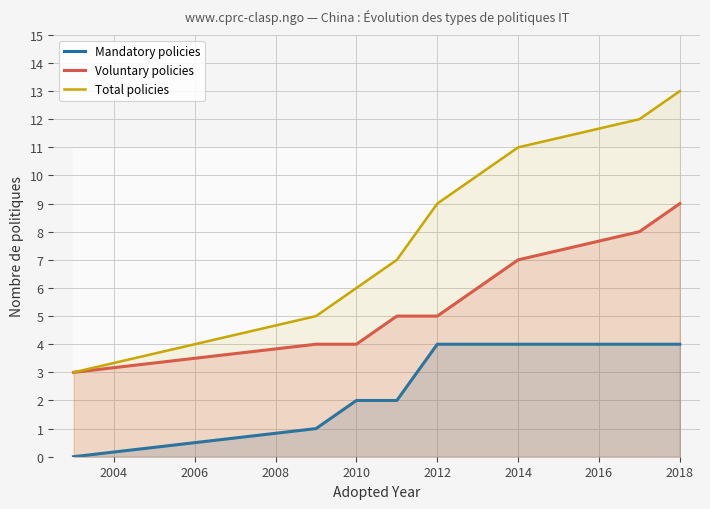

List the series in order of their overall mean, highest first.

Total policies, Voluntary policies, Mandatory policies